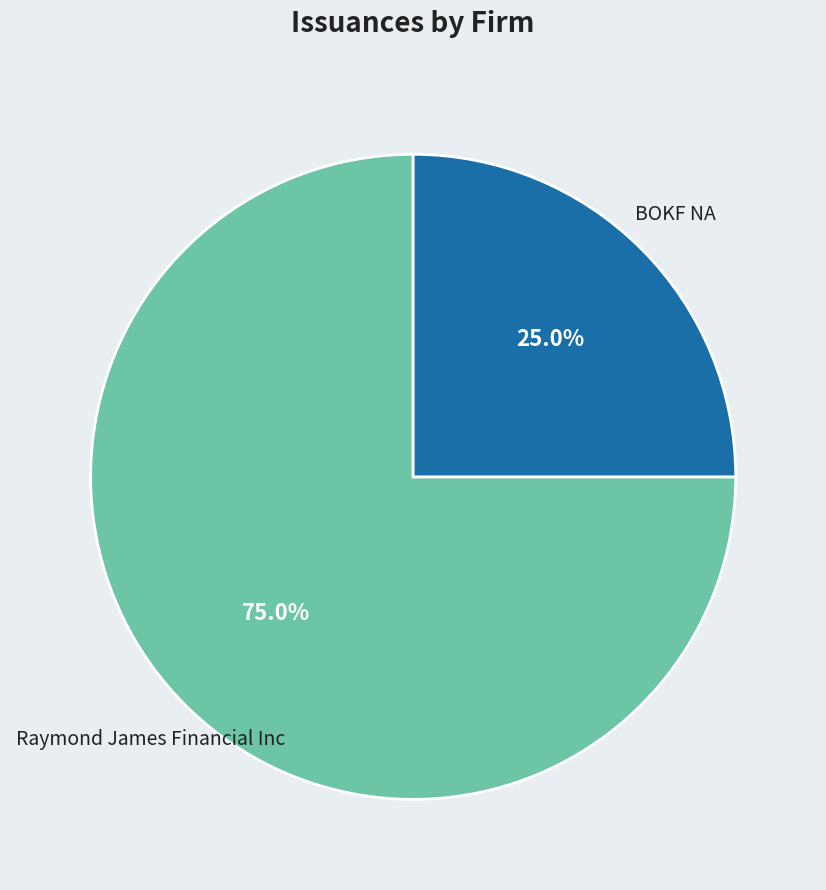

Between BOKF NA and Raymond James Financial Inc, which is larger?

Raymond James Financial Inc